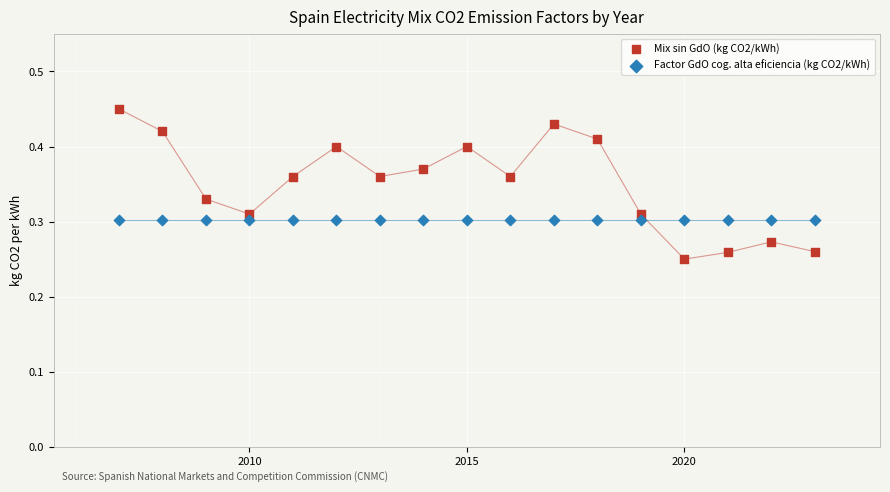

Which series contains the highest Y value?

Mix sin GdO (kg CO2/kWh)